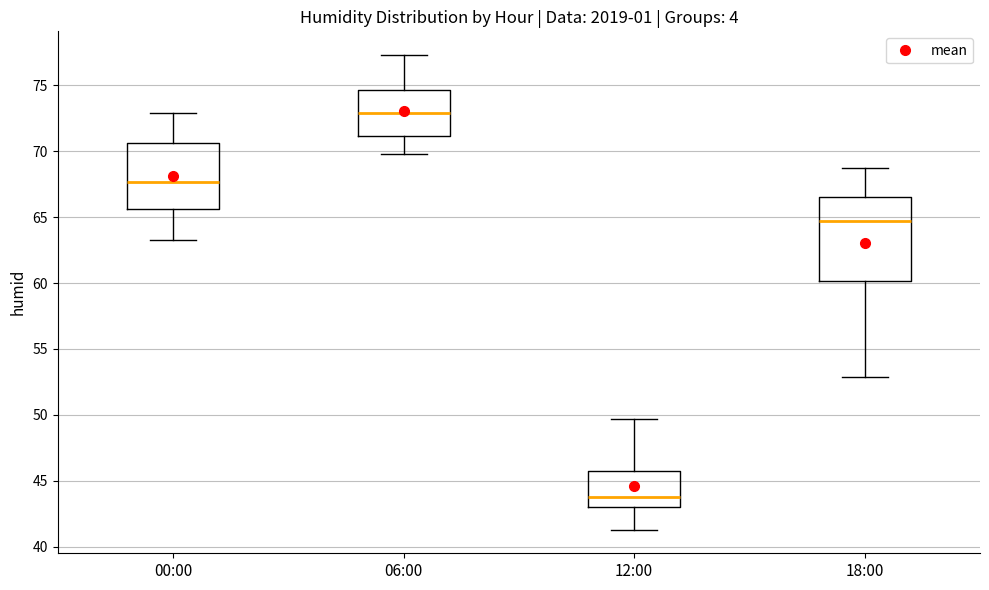

Reading left to right, transcribe this box plot: for each box, give where its median line is, the range the box spans, and where its two whiskers end, as read against the y-axis. The values are not printed on the chart, so give them approximately, as read against the axis.

00:00: median 67.5, box 65.5 to 70.5, whiskers 63.5 to 73.0
06:00: median 73.0, box 71.0 to 74.5, whiskers 70.0 to 77.5
12:00: median 44.0, box 43.0 to 46.0, whiskers 41.5 to 49.5
18:00: median 64.5, box 60.0 to 66.5, whiskers 53.0 to 68.5